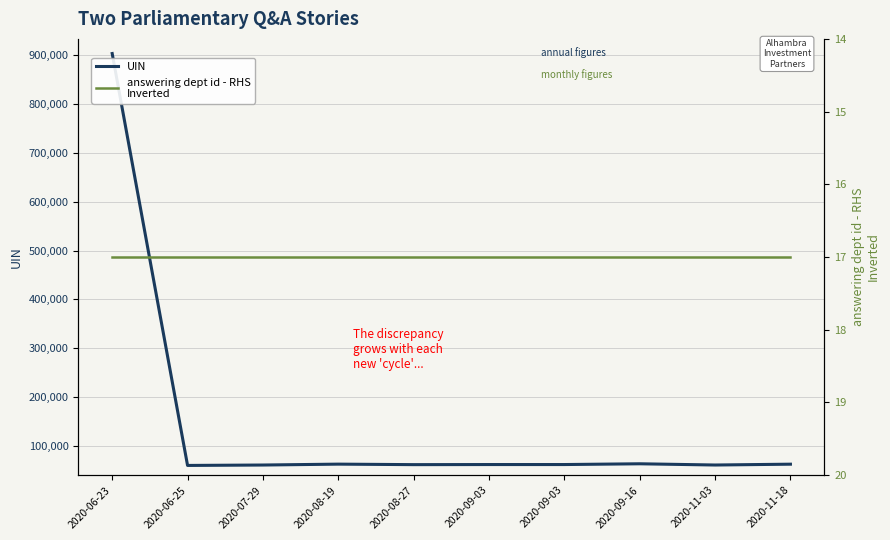

List the labels in order of UIN value, smallest first.

2020-06-25, 2020-07-29, 2020-11-03, 2020-08-27, 2020-09-03, 2020-09-03, 2020-11-18, 2020-08-19, 2020-09-16, 2020-06-23